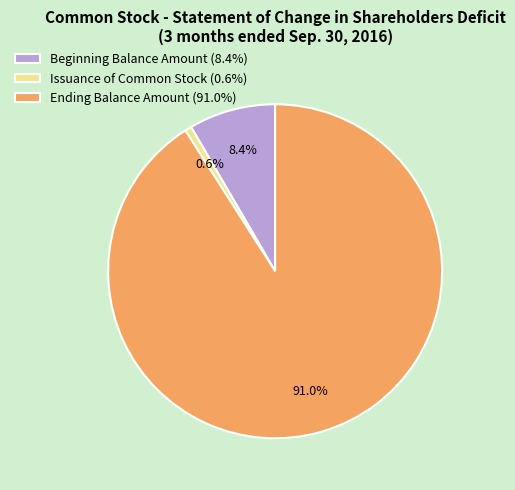

The Beginning Balance Amount slice represents 16% of the pie. True or false?

False